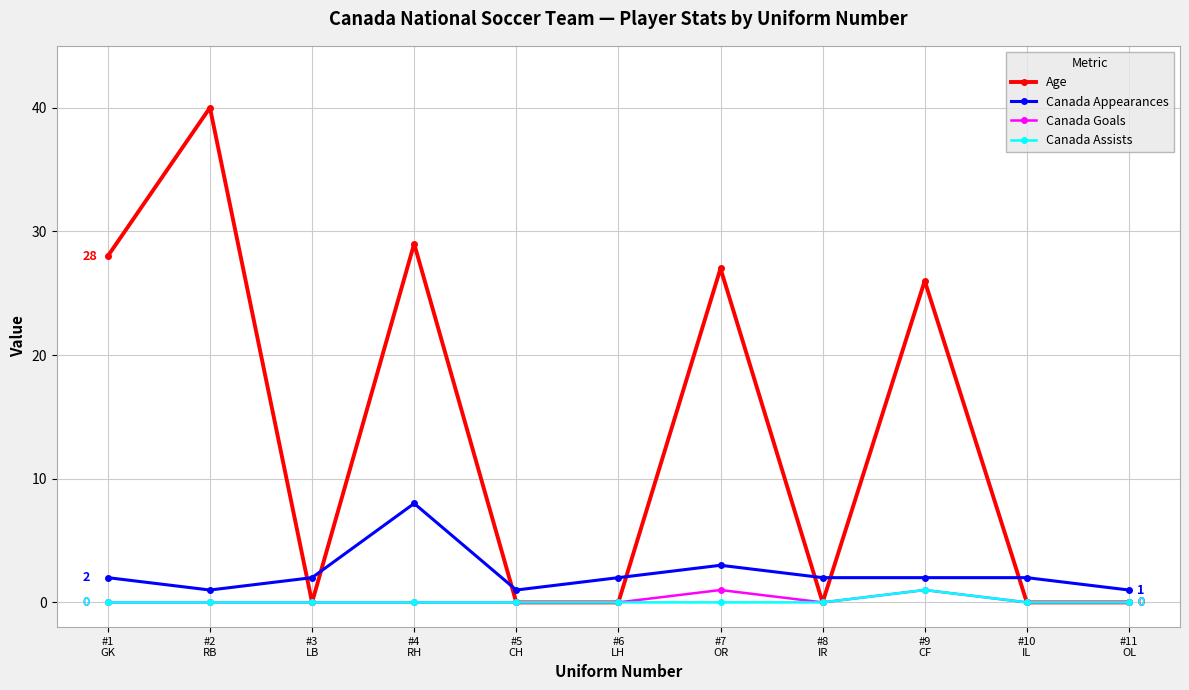

What is the maximum value for Canada Appearances?

8